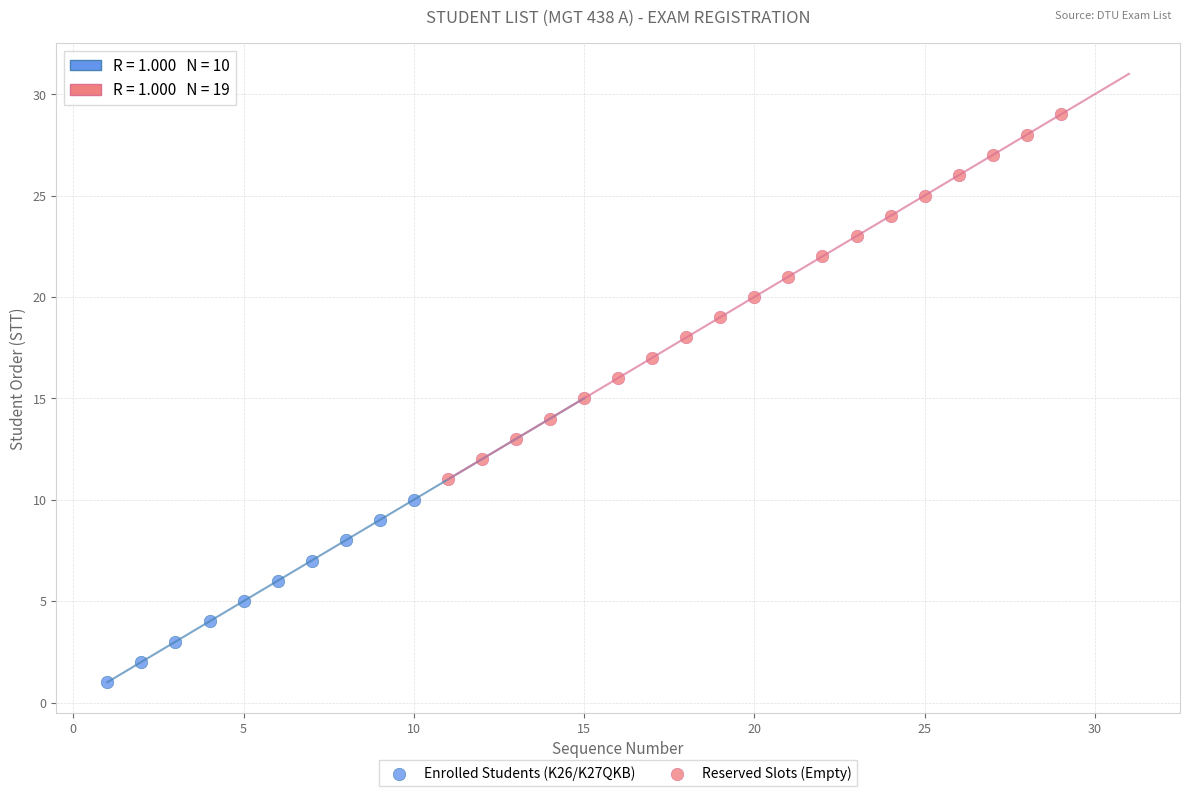

What are all the series names shown in the legend?

Enrolled Students (K26/K27QKB), Reserved Slots (Empty)